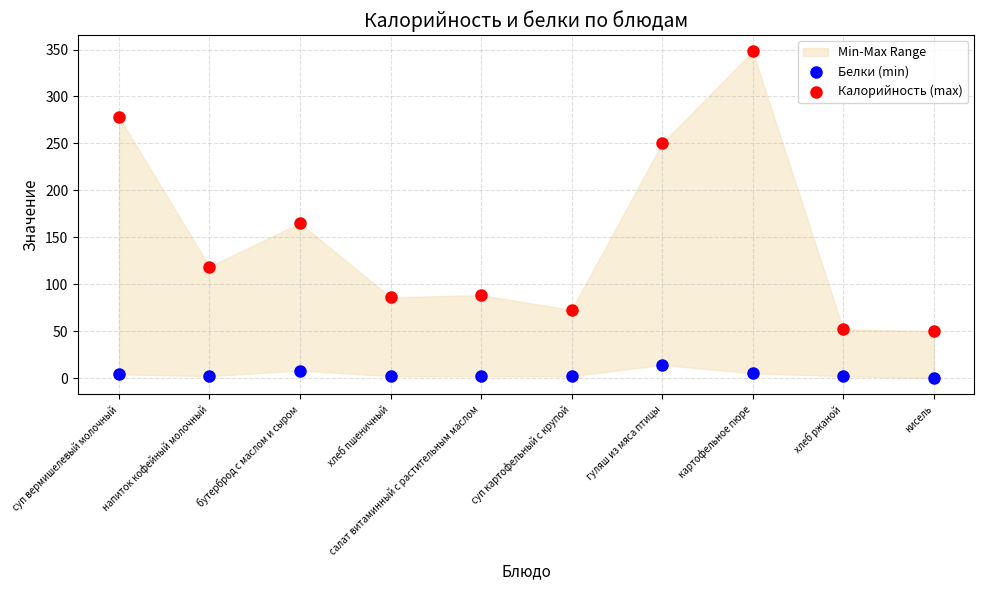

Which series reaches the minimum Y coordinate?

Белки (min)